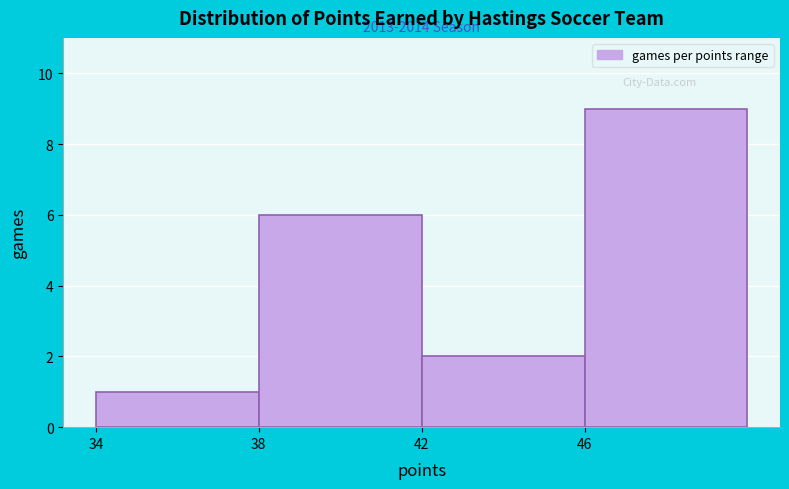

Over which range of the x-axis is the bar tallest?

46 to 50